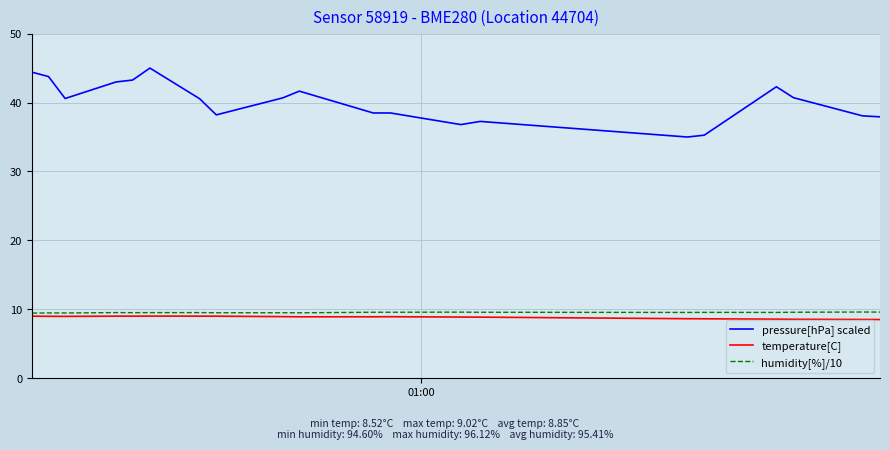

Which series has the largest total across all categories?

pressure[hPa] scaled